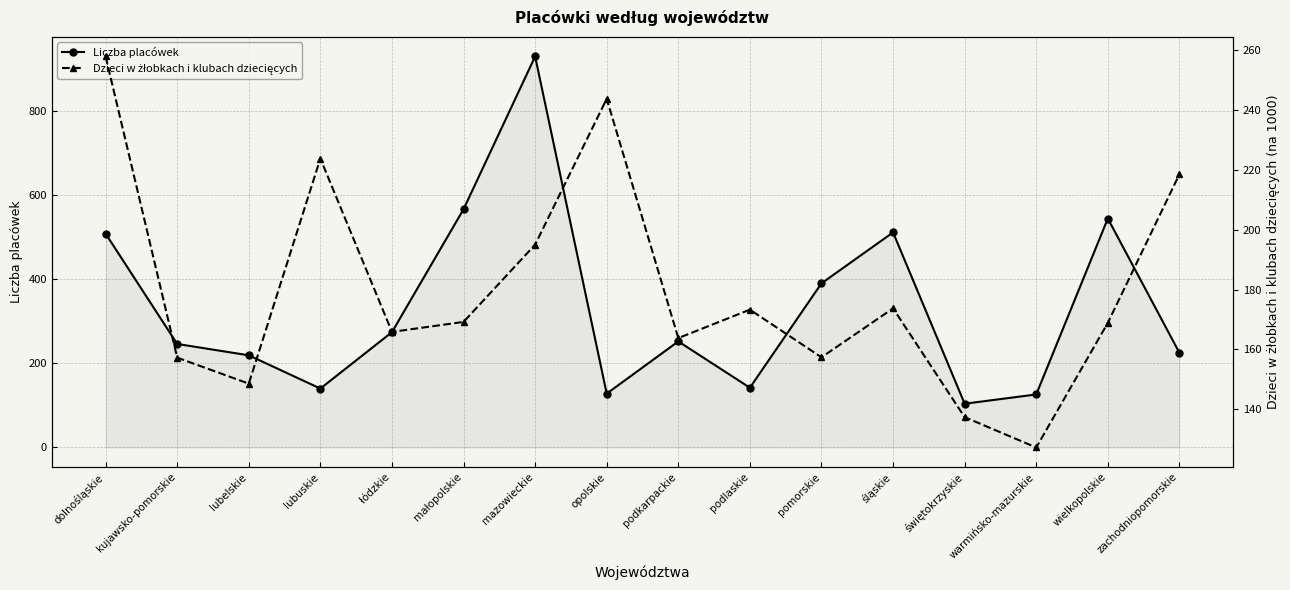

Is it true that Dzieci w żłobkach i klubach dziecięcych equals 196.5 at świętokrzyskie?

False